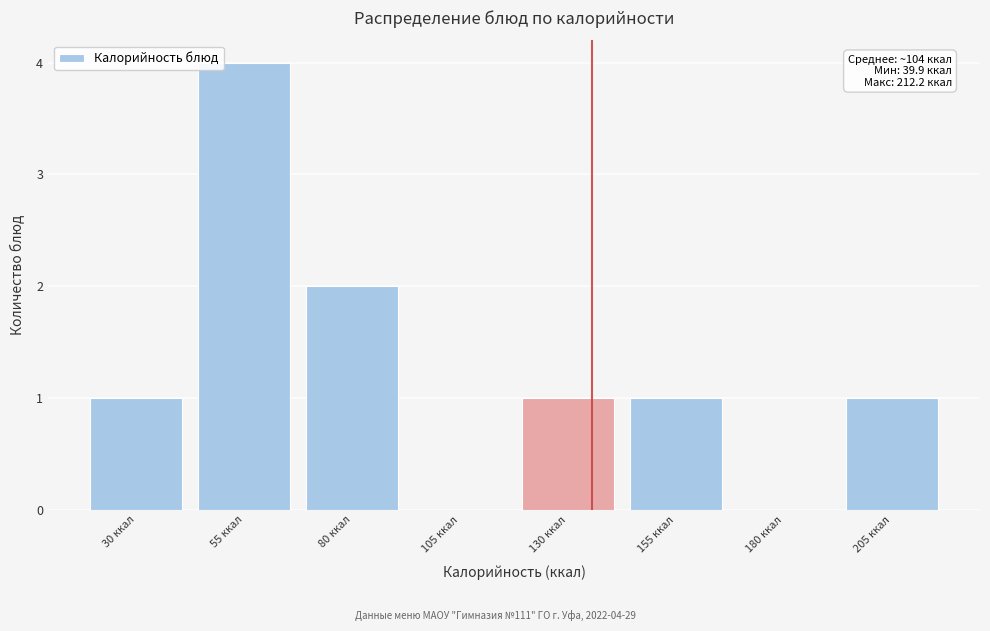

Reading right to left, transcribe all the data shown in this chart.

205 ккал=1	180 ккал=0	155 ккал=1	130 ккал=1	105 ккал=0	80 ккал=2	55 ккал=4	30 ккал=1